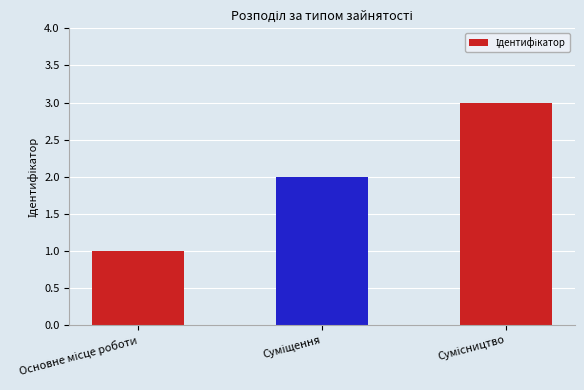

How many bars are there in total?

3